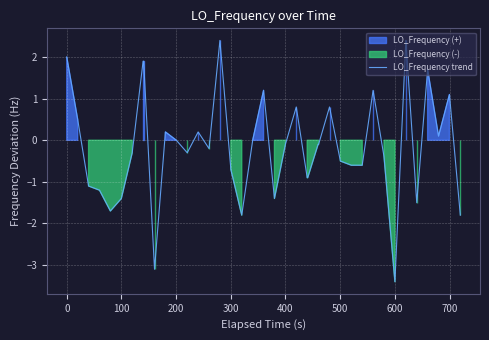

What is the sum of all values?

-5.7